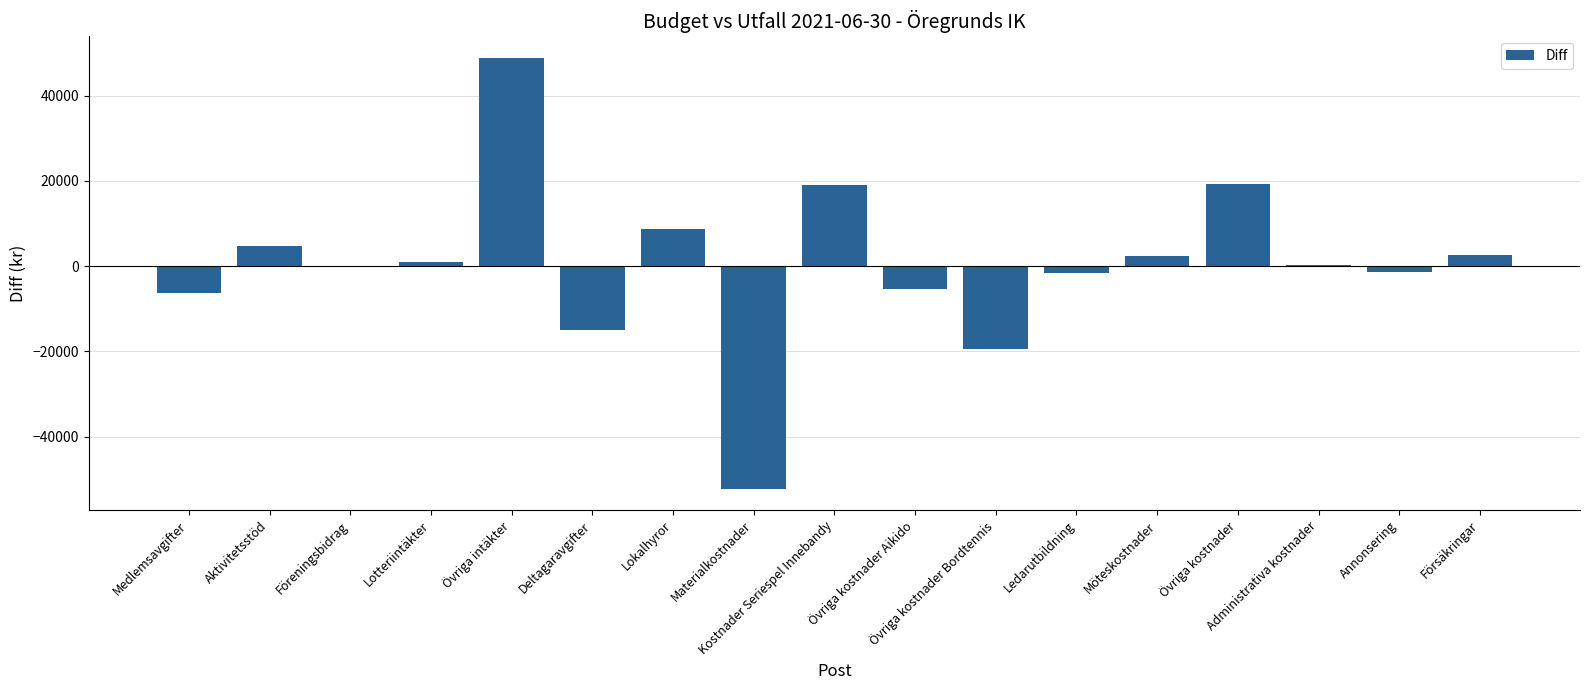

What value does the data have at Försäkringar?

2590.0